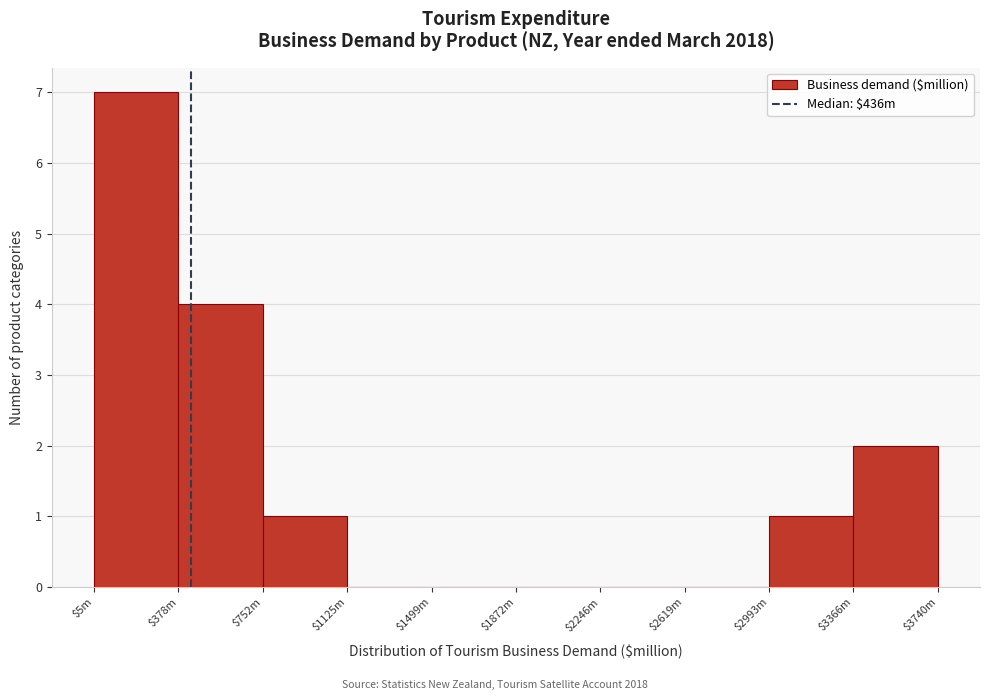

What is the approximate value at $5m?

7